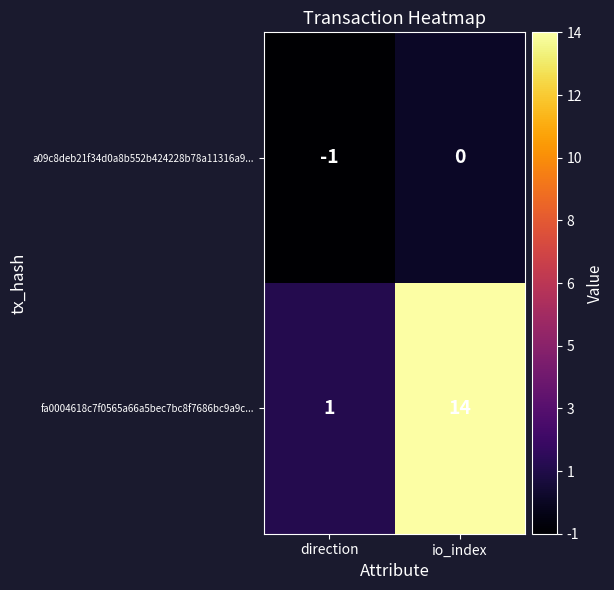

True or false: a09c8deb21f34d0a8b552b424228b78a11316a9... has a value of -2 at direction.

False